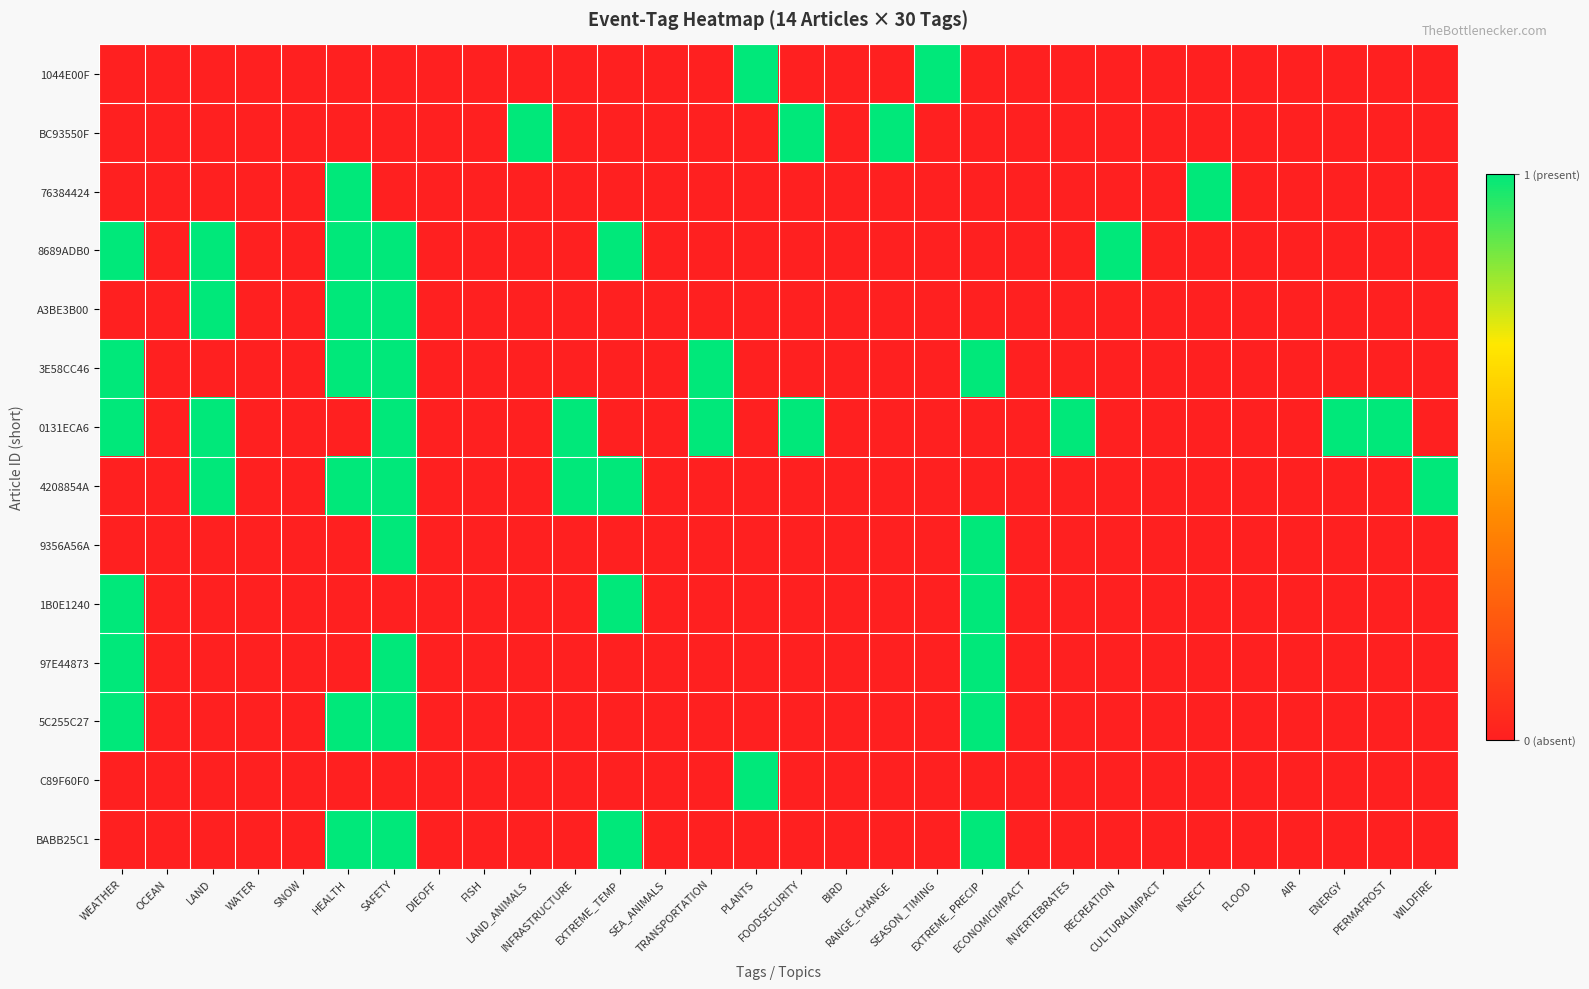

What is the maximum value shown in the chart?

1